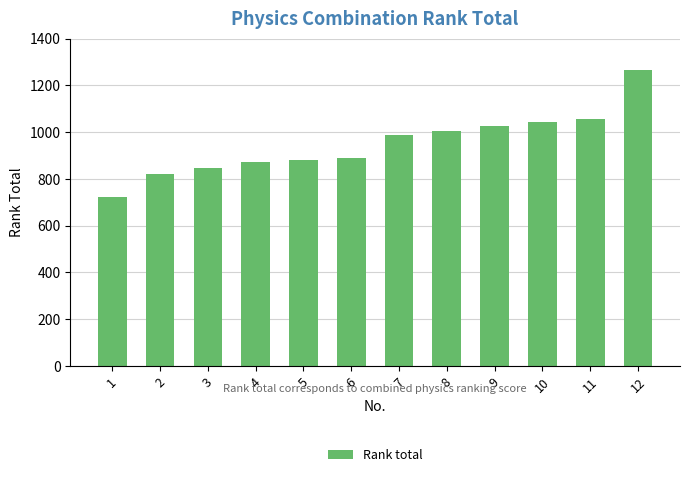

What is the greatest value displayed?

1264